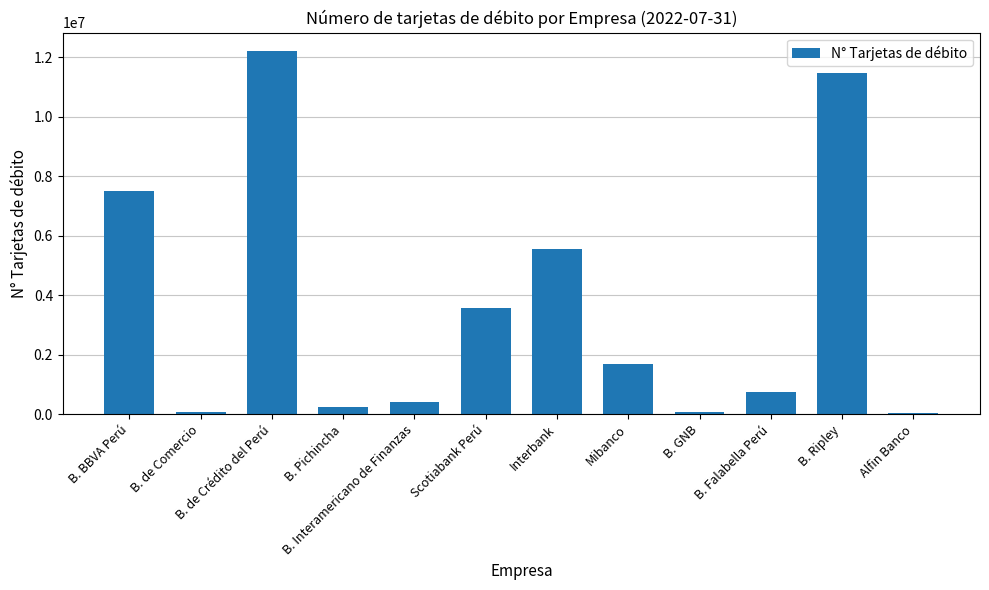

How many data points does each series have?

12